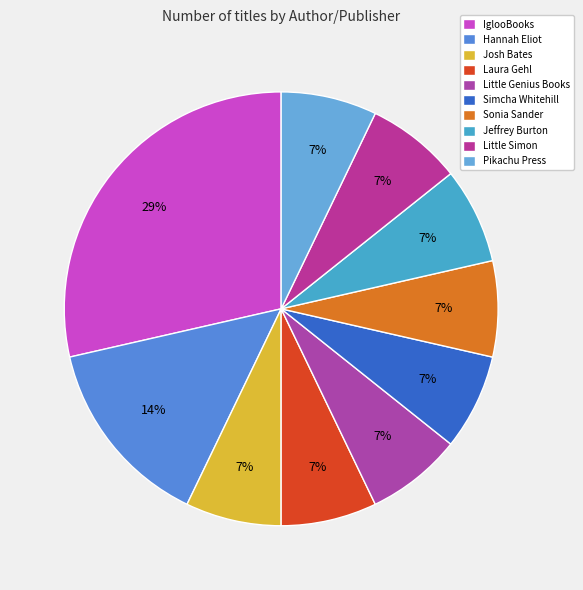

Rank the categories by value from lowest to highest.

Josh Bates, Laura Gehl, Little Genius Books, Simcha Whitehill, Sonia Sander, Jeffrey Burton, Little Simon, Pikachu Press, Hannah Eliot, IglooBooks